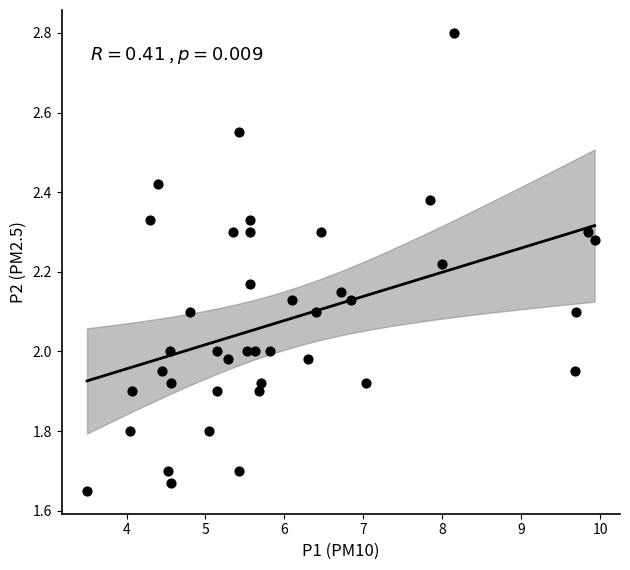

What is the range of X values (max minus min)?

6.4